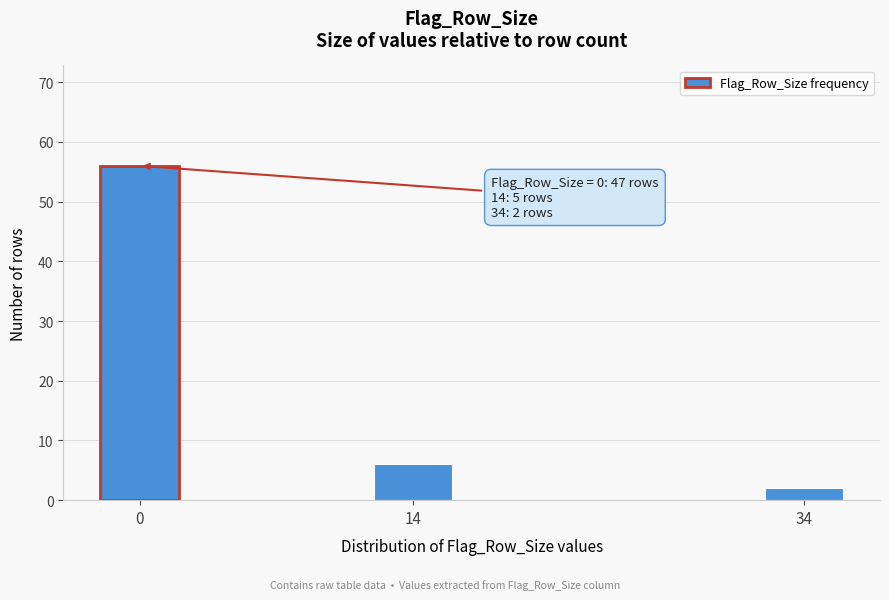

Reading right to left, what are all the values shown in this chart?

34=2	14=6	0=56